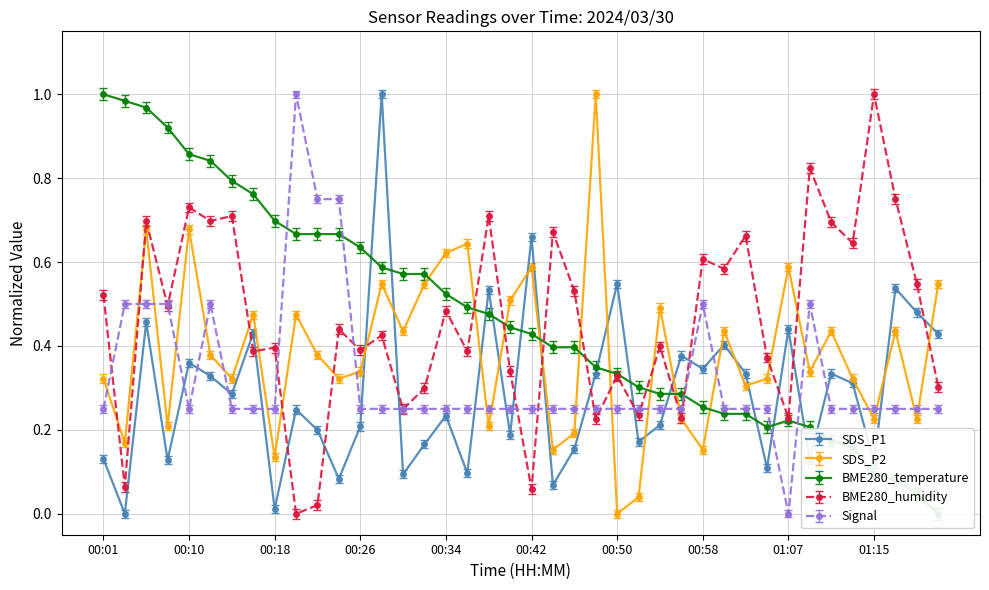

True or false: BME280_temperature has more than 1 interior local peaks.

False